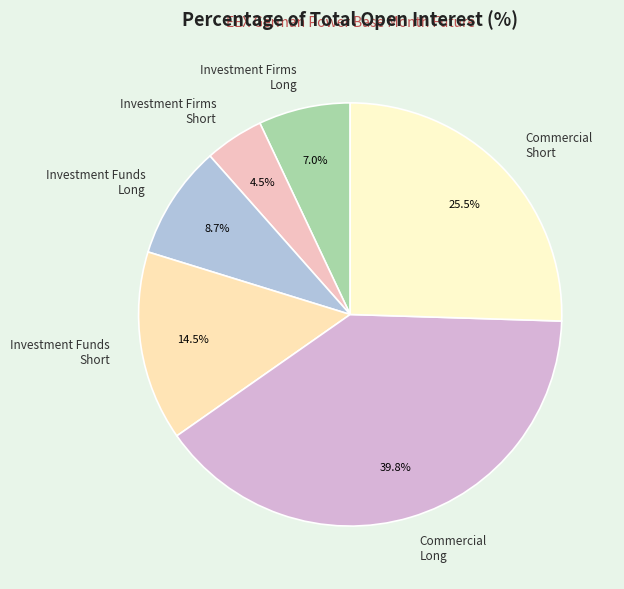

Rank the categories by value from highest to lowest.

Commercial Long, Commercial Short, Investment Funds Short, Investment Funds Long, Investment Firms Long, Investment Firms Short